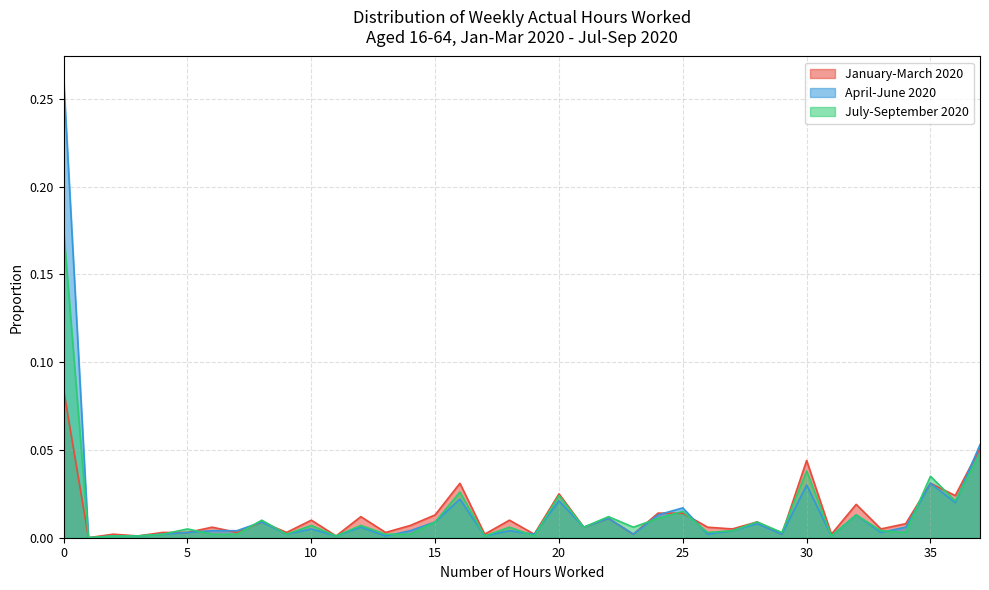

Which series has the largest total across all categories?

April-June 2020